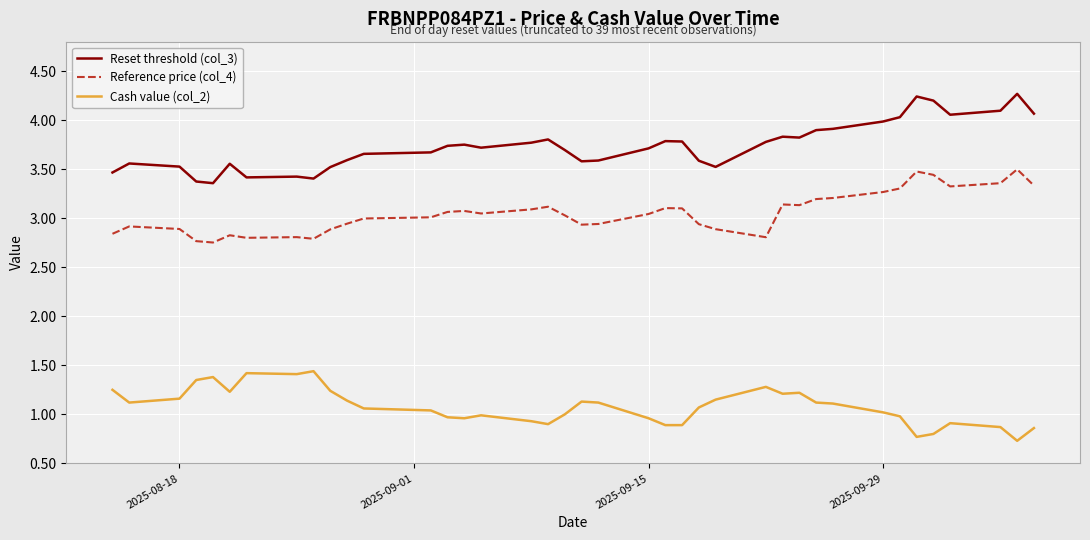

How many categories are shown in the chart?

39